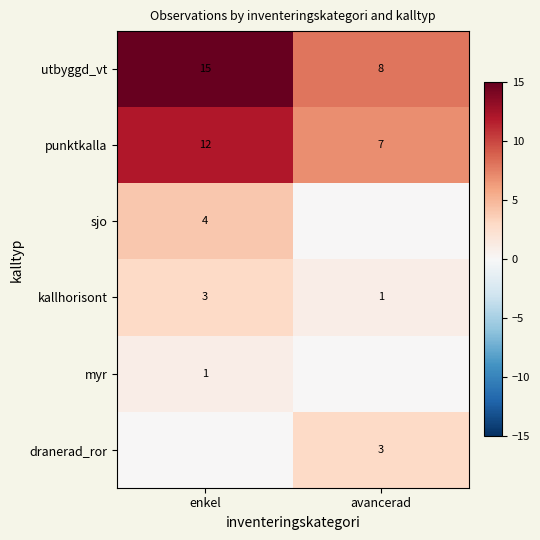

Which category has the lowest value across all series?

avancerad